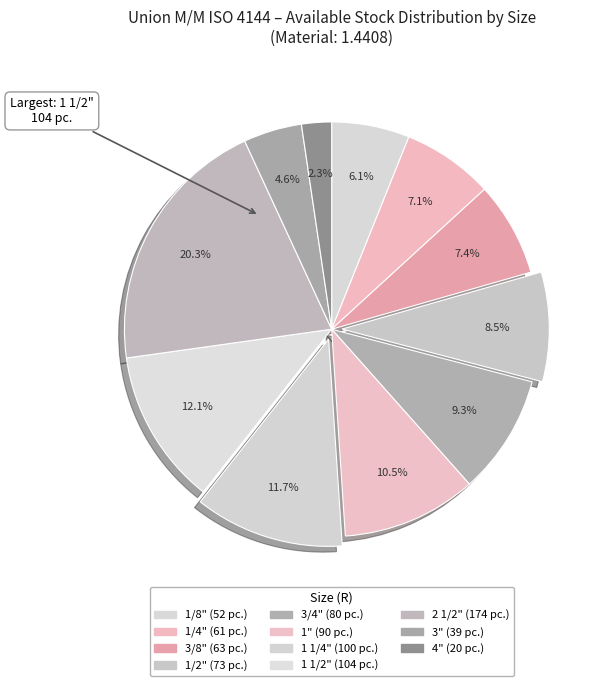

What is the change in value from 1/4" to 4"?

-41